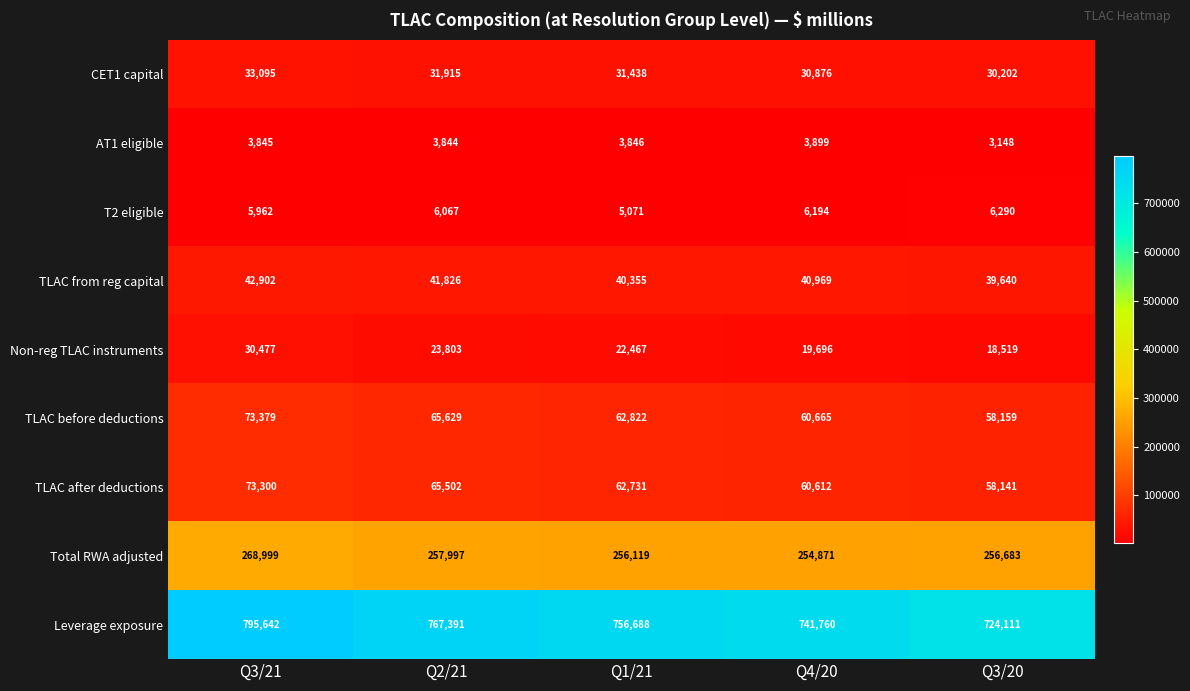

Between Q3/21 and Q1/21, which series saw the biggest shift?

Leverage exposure